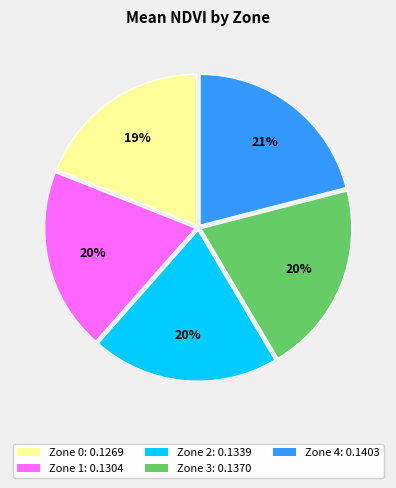

To the nearest percent, what is the difference between the largest and smallest slice percentages?

2%